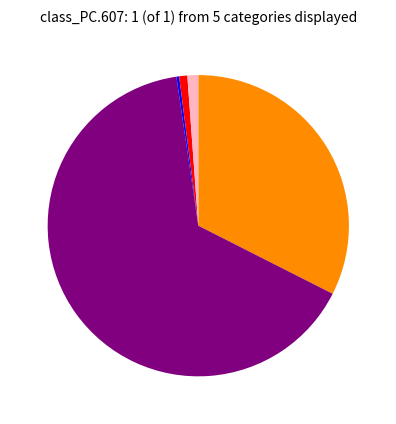

Does any single category account for the majority?

Yes